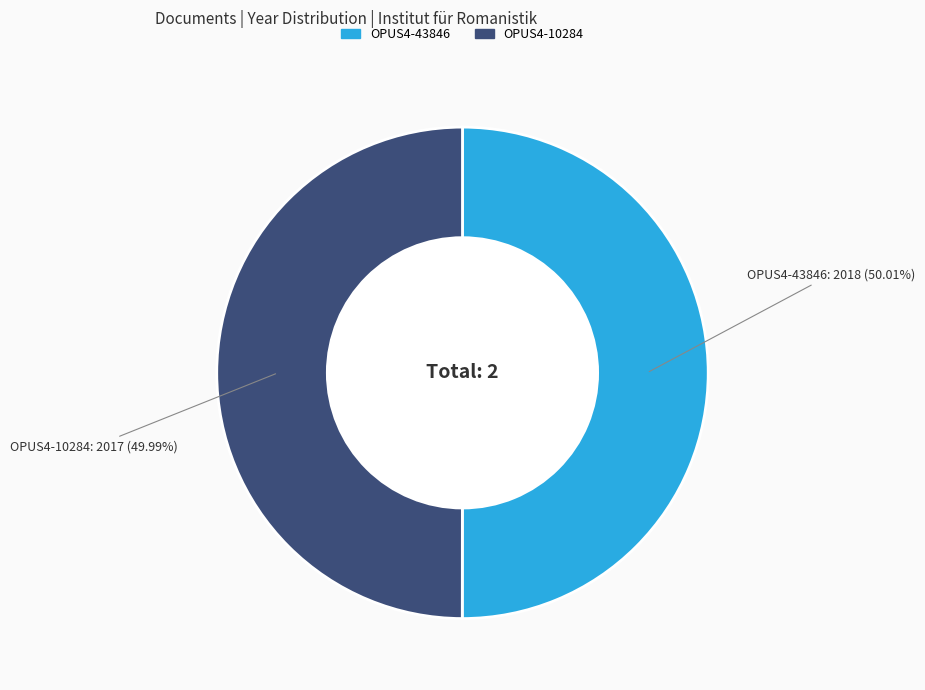

What is the ratio of the value at OPUS4-43846 to the value at OPUS4-10284?

1.0